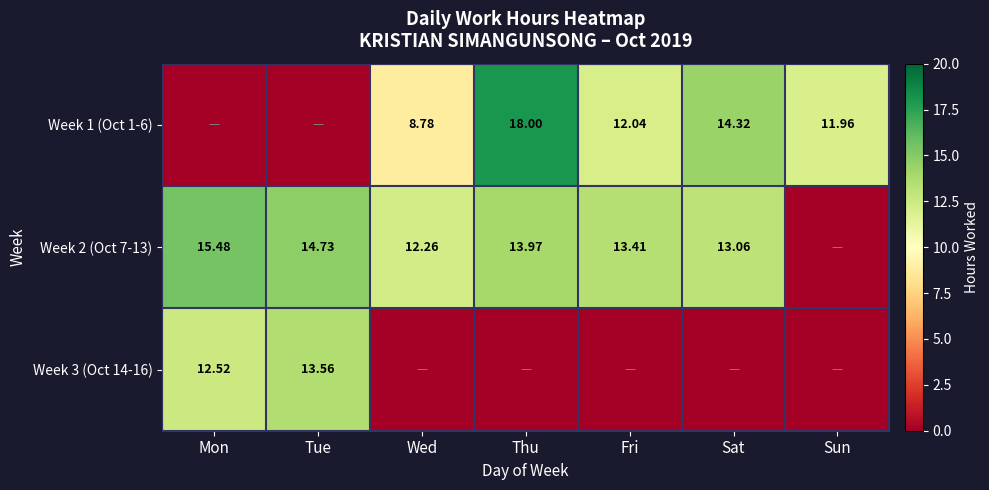

At which category is the sum across all series the highest?

Thu